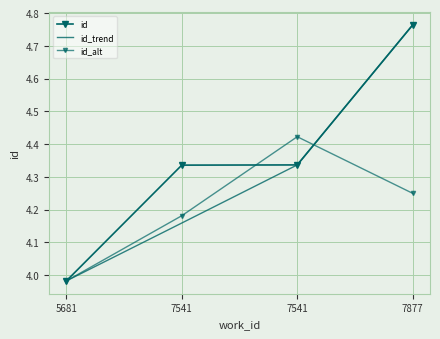

Reading left to right, extract all data points from this chart.

id: 4.0	4.3	4.3	4.8
id_trend: 4.0	4.2	4.3	4.8
id_alt: 4.0	4.2	4.4	4.2